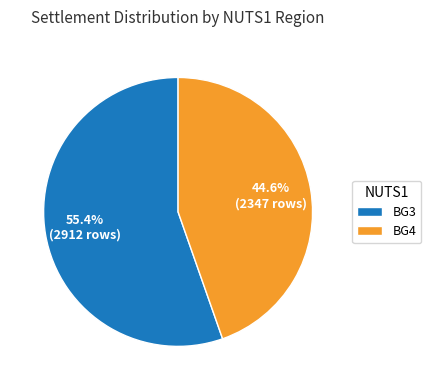

Rank the categories by value from lowest to highest.

BG4, BG3